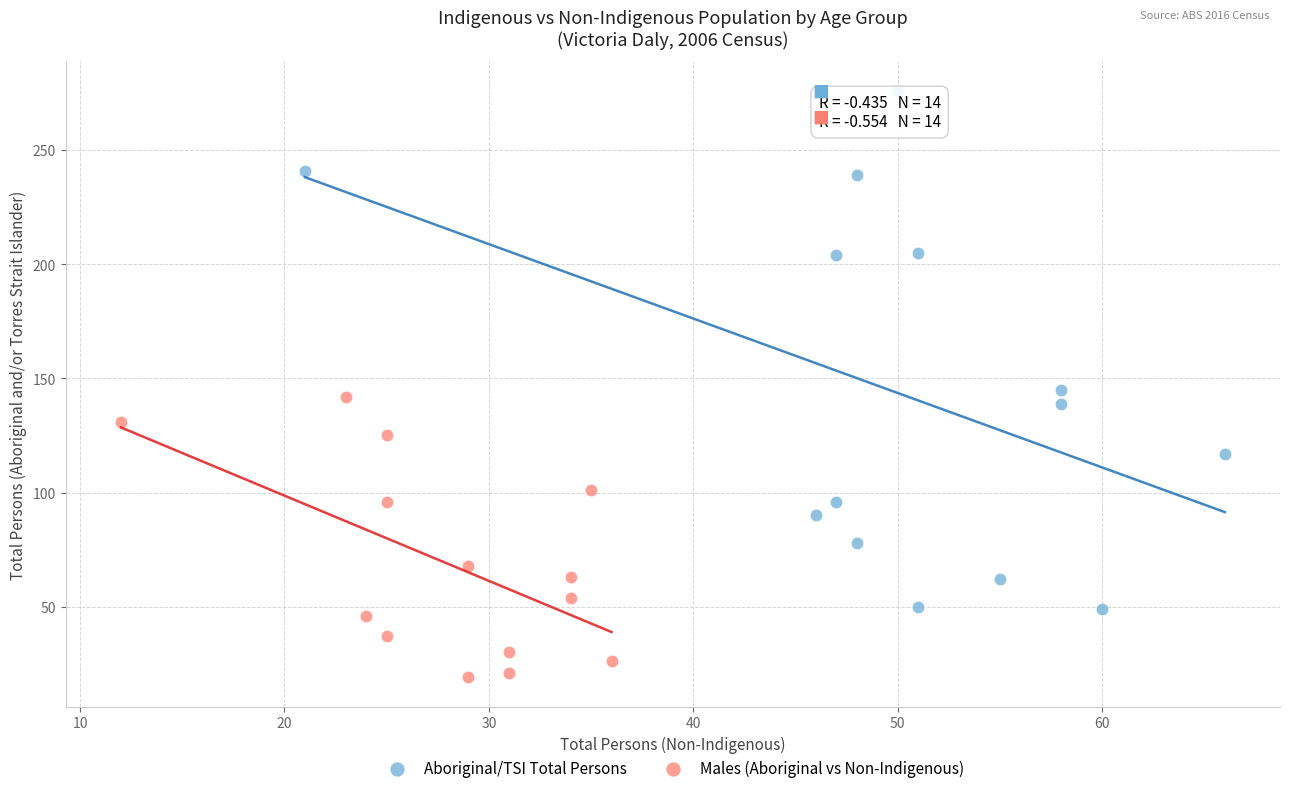

Which series reaches the minimum Y coordinate?

Males (Aboriginal vs Non-Indigenous)